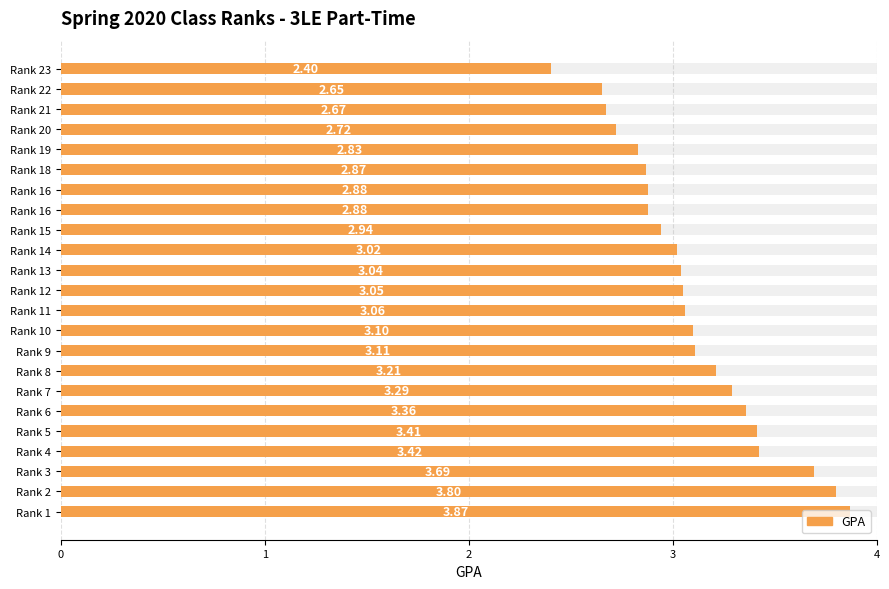

What value does the data have at Rank 14?

3.0